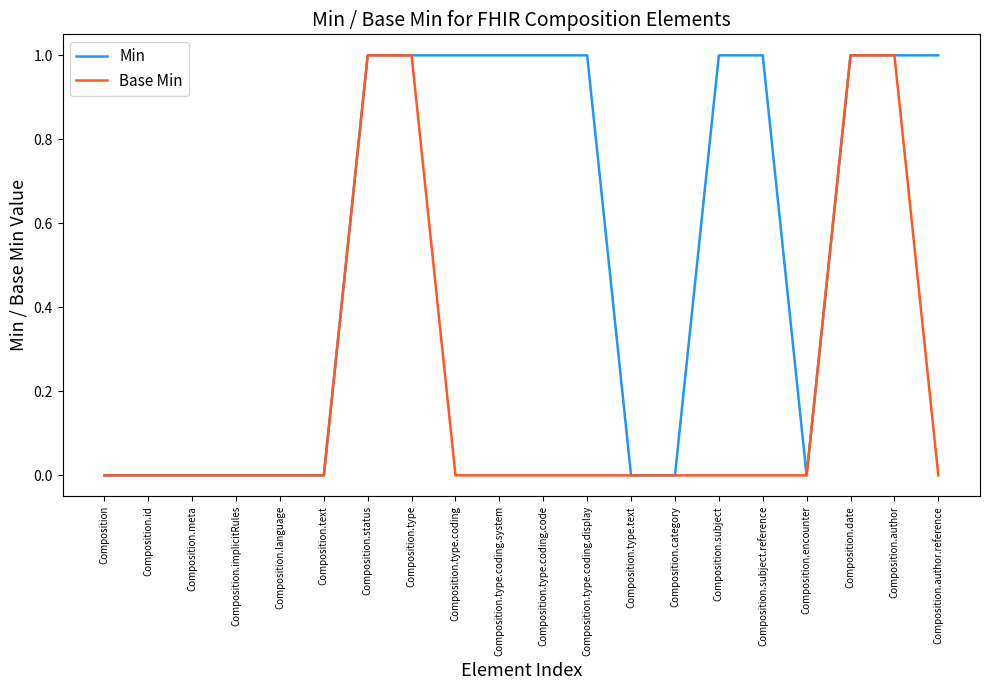

What is the difference between the highest and lowest values at Composition.type.coding.display?

1